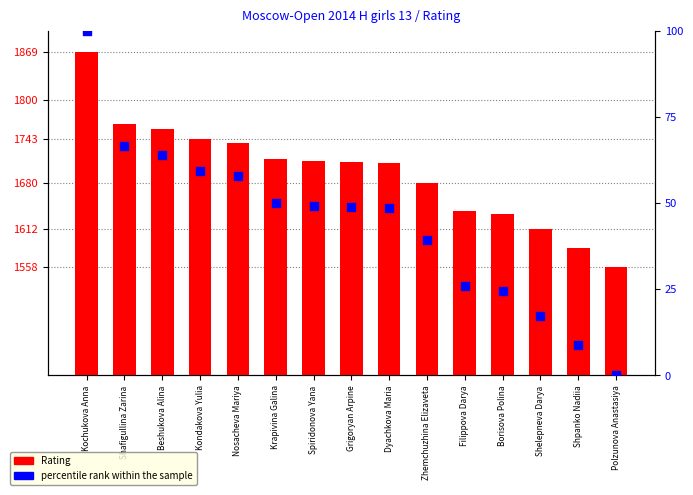

At how many categories does at least one series exceed 407?

15